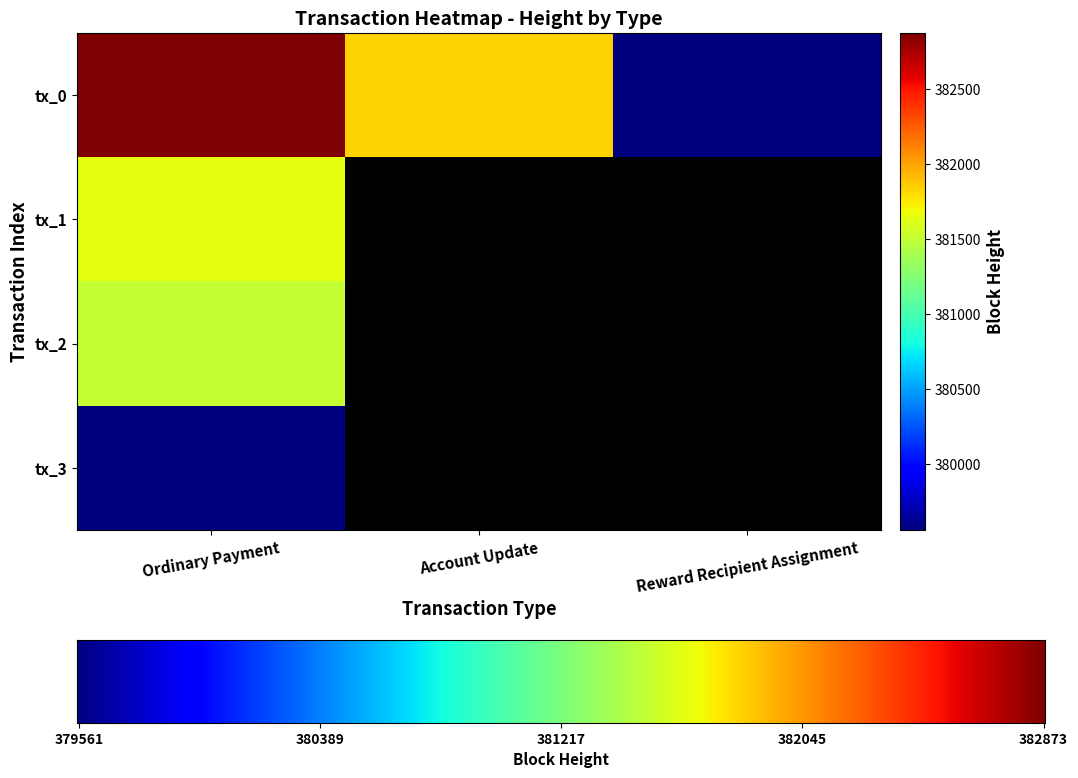

Reading left to right, transcribe all the data shown in this chart.

Ordinary Payment: 0=382873	1=381638	2=381512	3=379561
Account Update: 0=381831	1=0	2=0	3=0
Reward Recipient Assignment: 0=379564	1=0	2=0	3=0